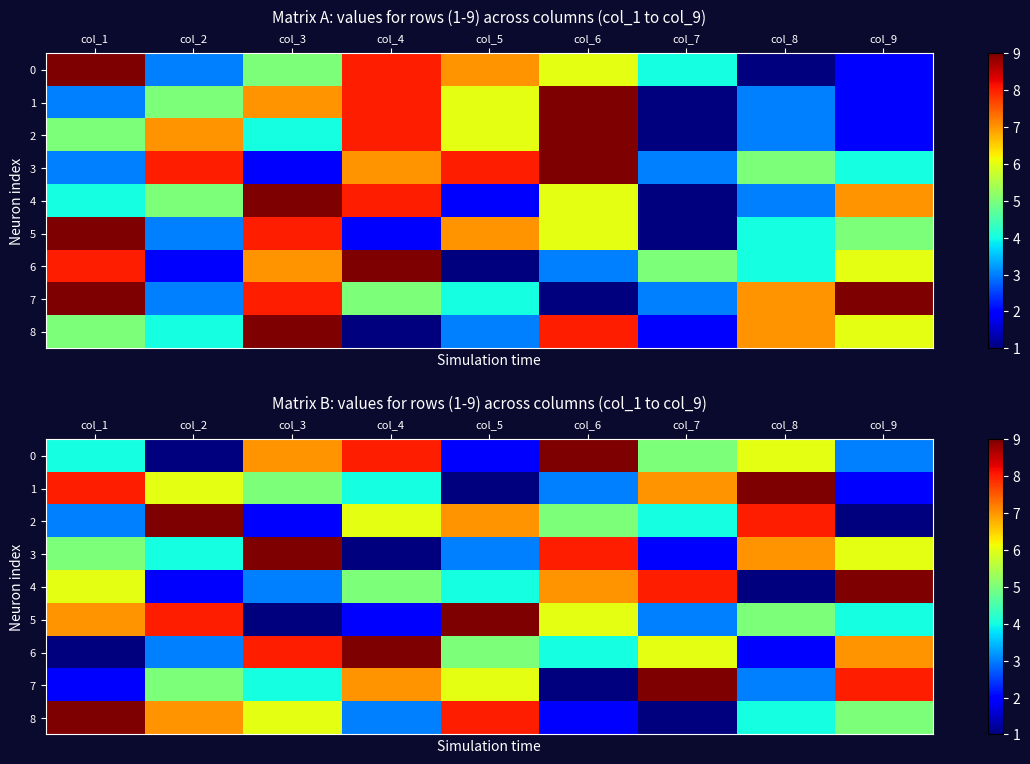

What is the difference between the maximum and minimum values in the 5 series?

8